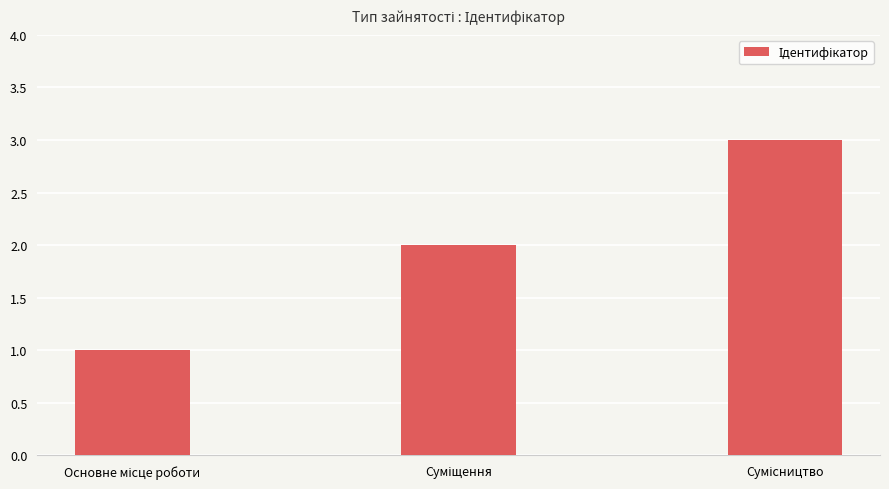

Reading left to right, list all the values displayed in this chart.

1	2	3